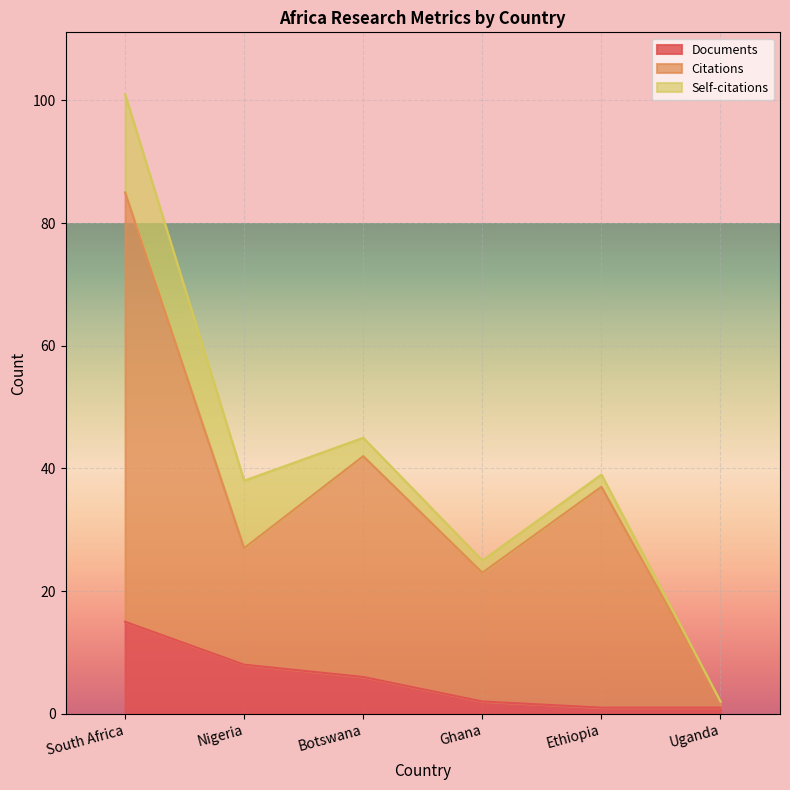

How many lines are shown in the chart?

3